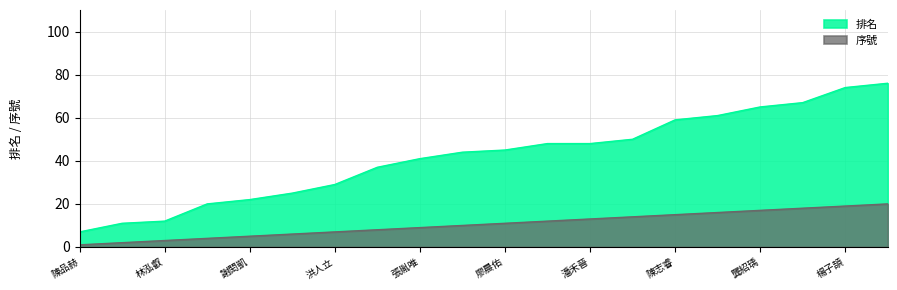

True or false: 序號 and 排名 intersect in this chart.

False